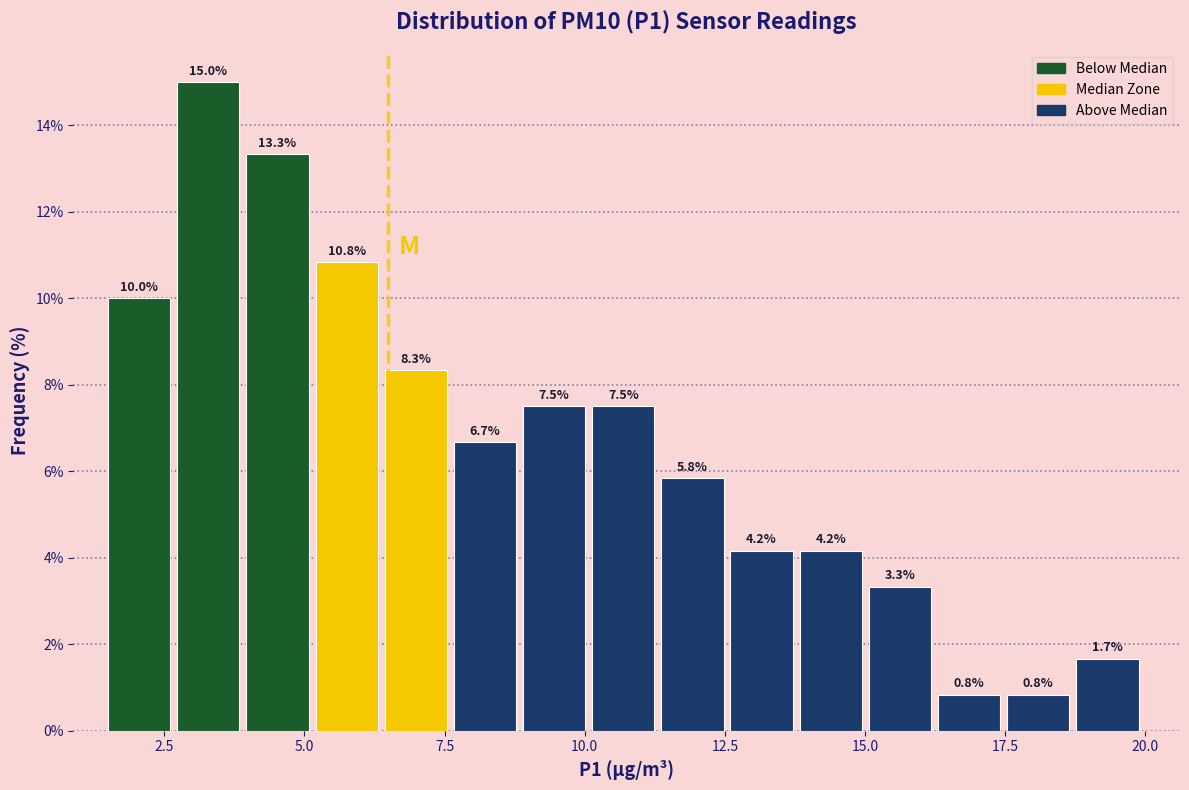

Read against the x-axis, roughly where is the centre of the tallest bar?

3.5